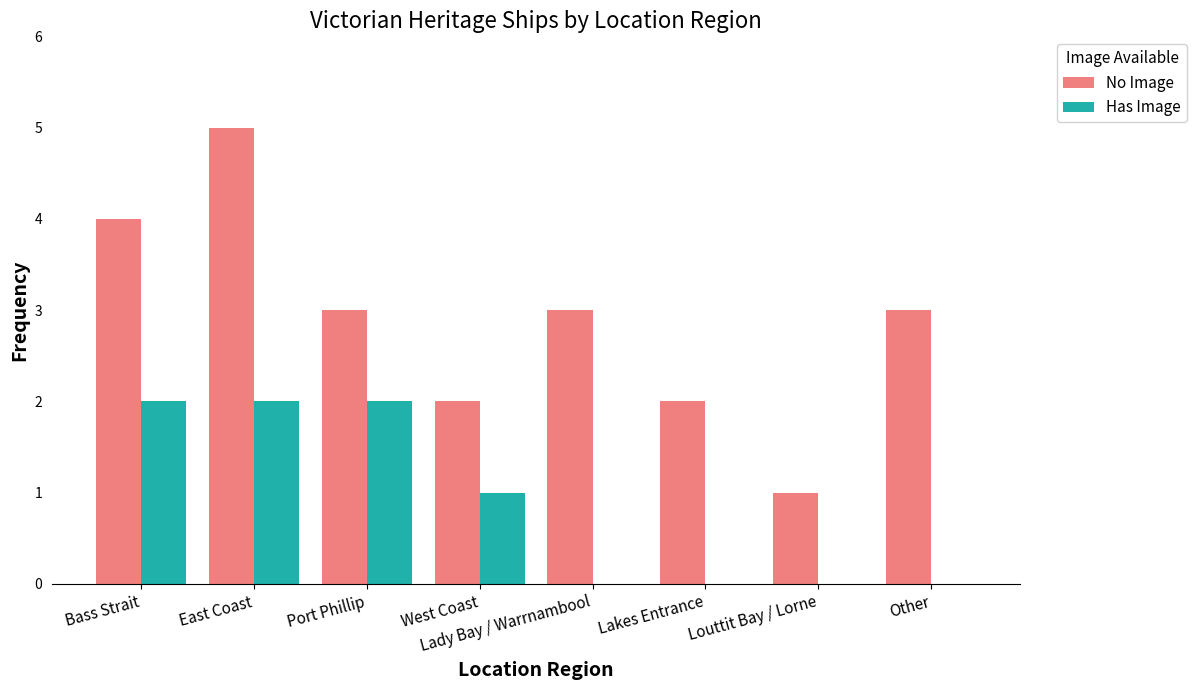

How many groups of bars are there?

8